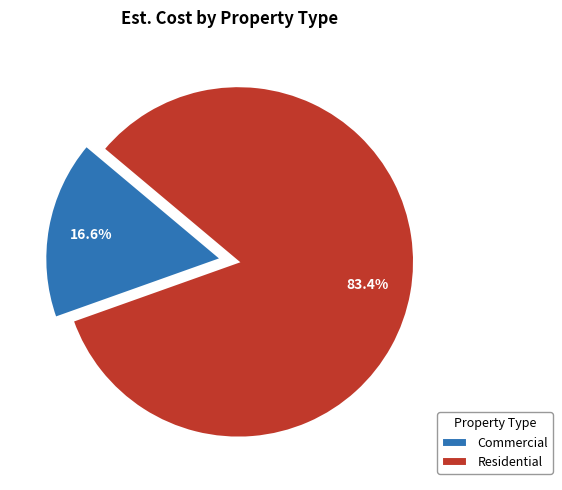

Which category has the biggest portion of the pie?

Residential